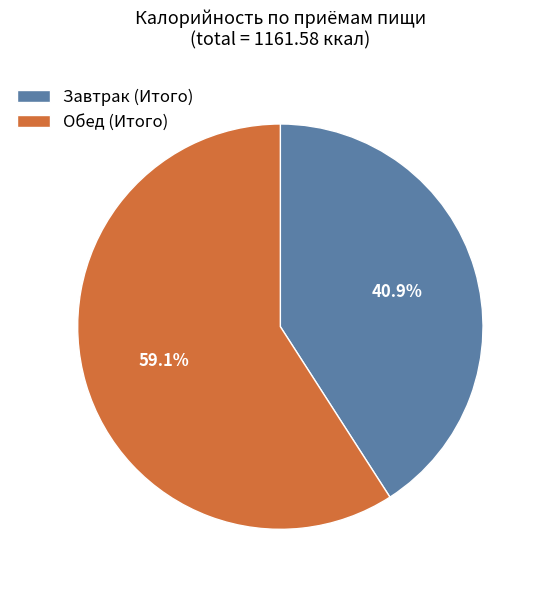

To the nearest percent, what is the difference between the largest and smallest slice percentages?

18%